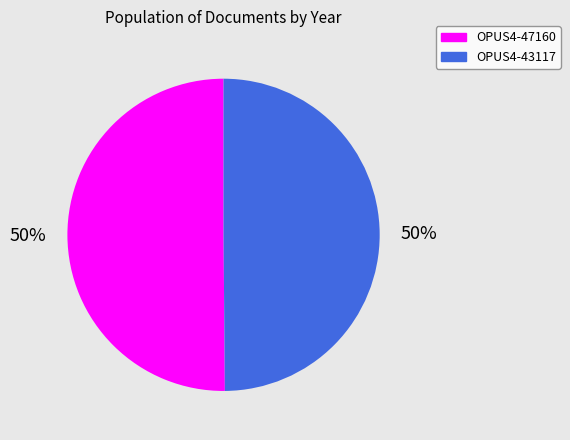

To the nearest percent, what portion does OPUS4-43117 represent?

50%